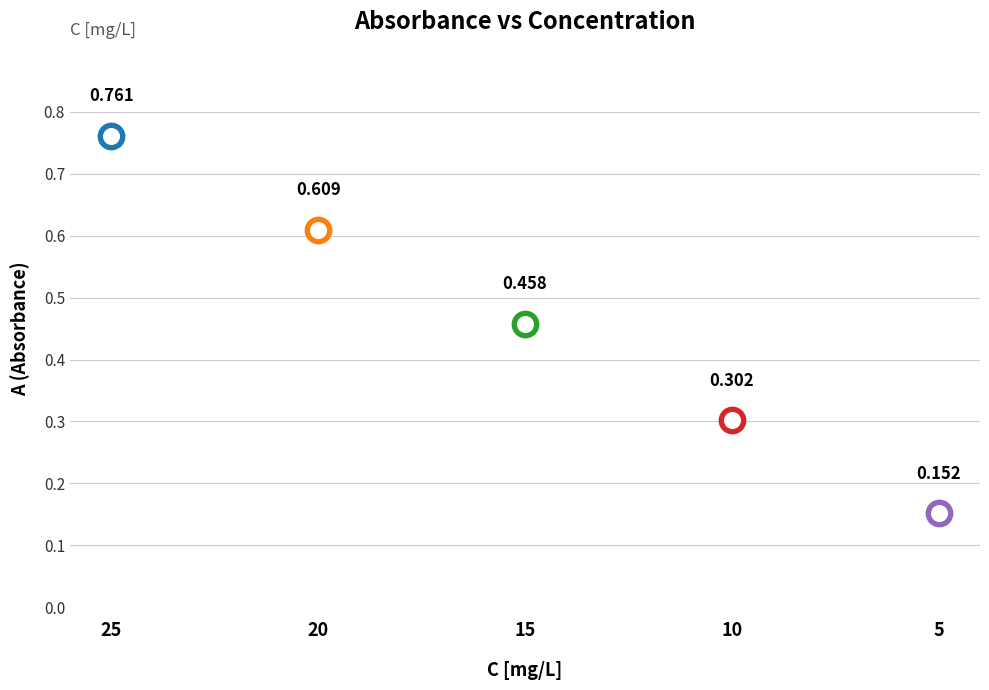

Between 5 and 25, which is larger?

25